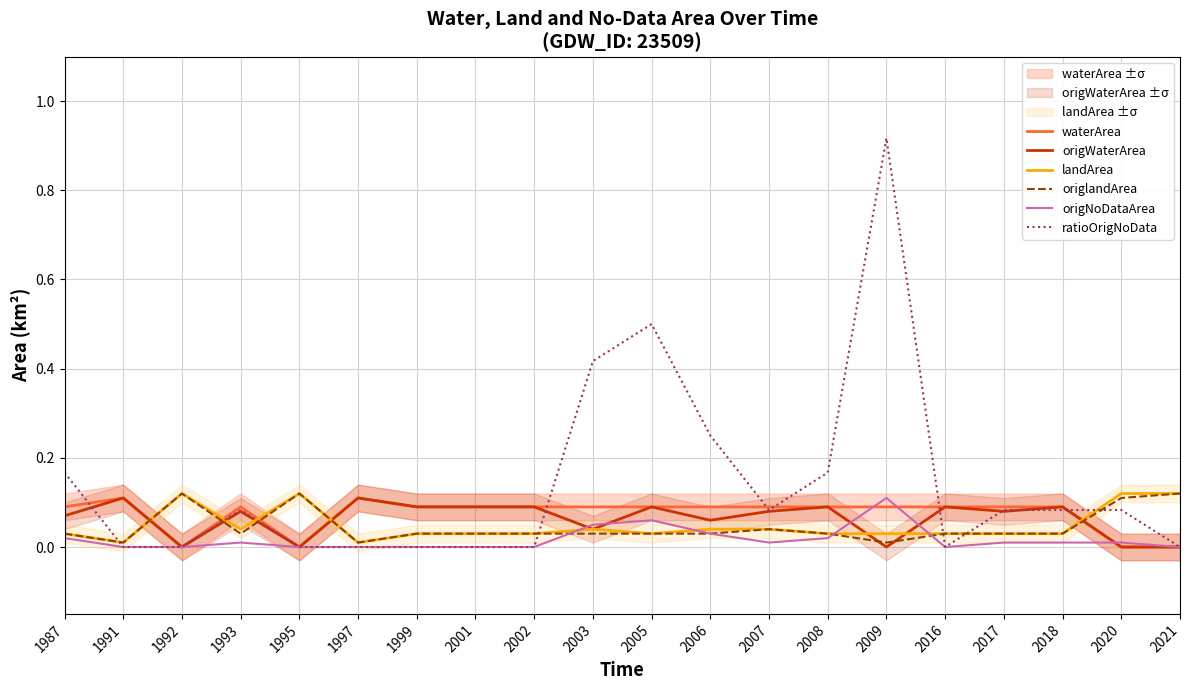

At how many categories does at least one series exceed 0?

20